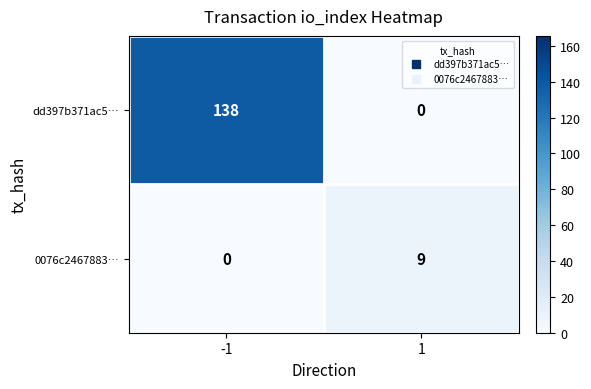

Count the number of data series in this chart.

2